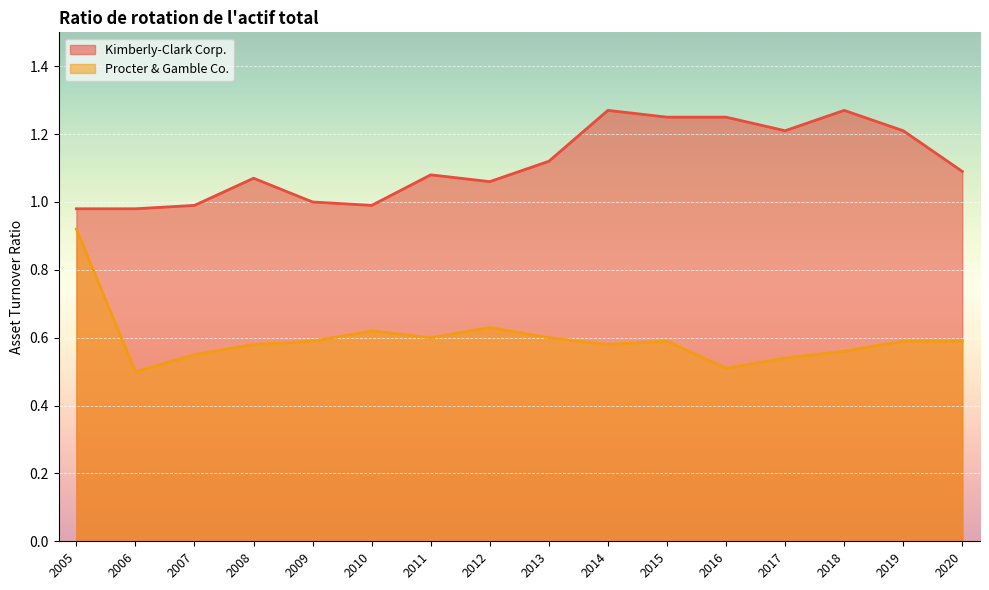

What is the difference between the highest and lowest values at 2008?

0.5